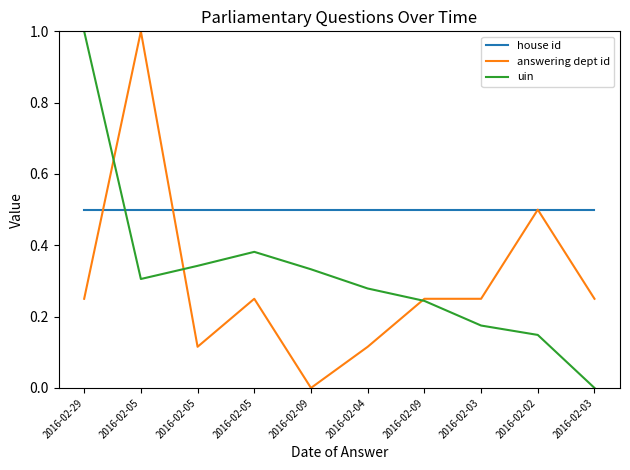

Which category has the lowest value in the house id series?

2016-02-29